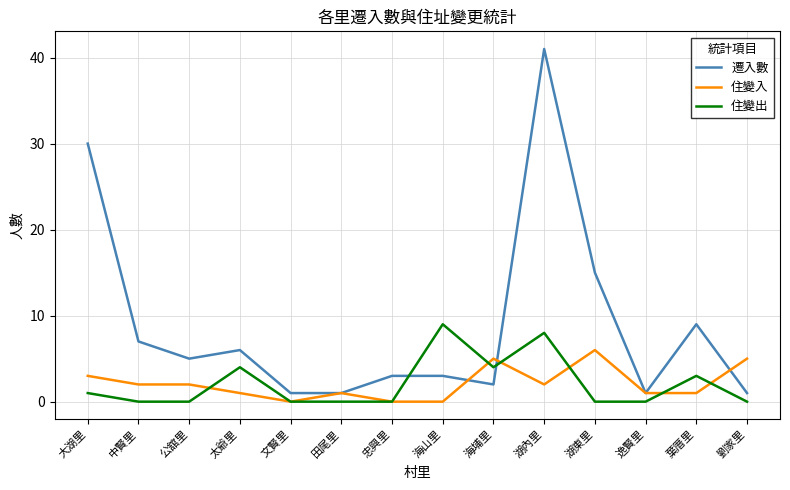

How many lines are shown in the chart?

3